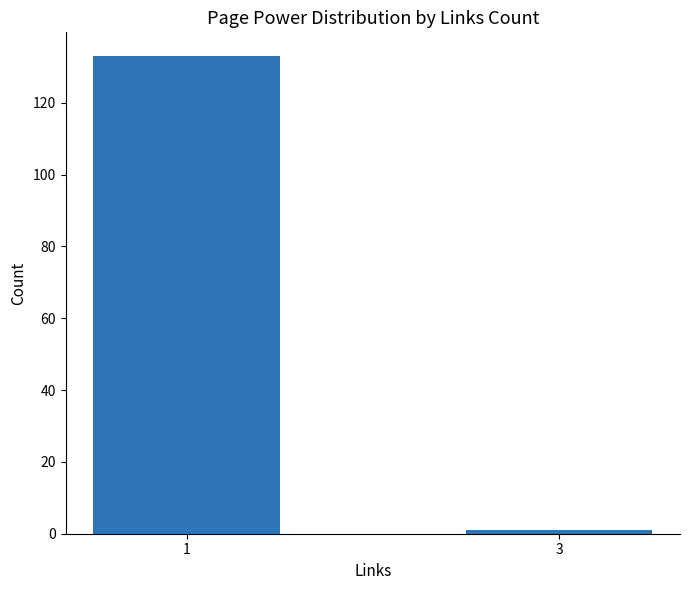

Reading left to right, what are all the values shown in this chart?

133	1